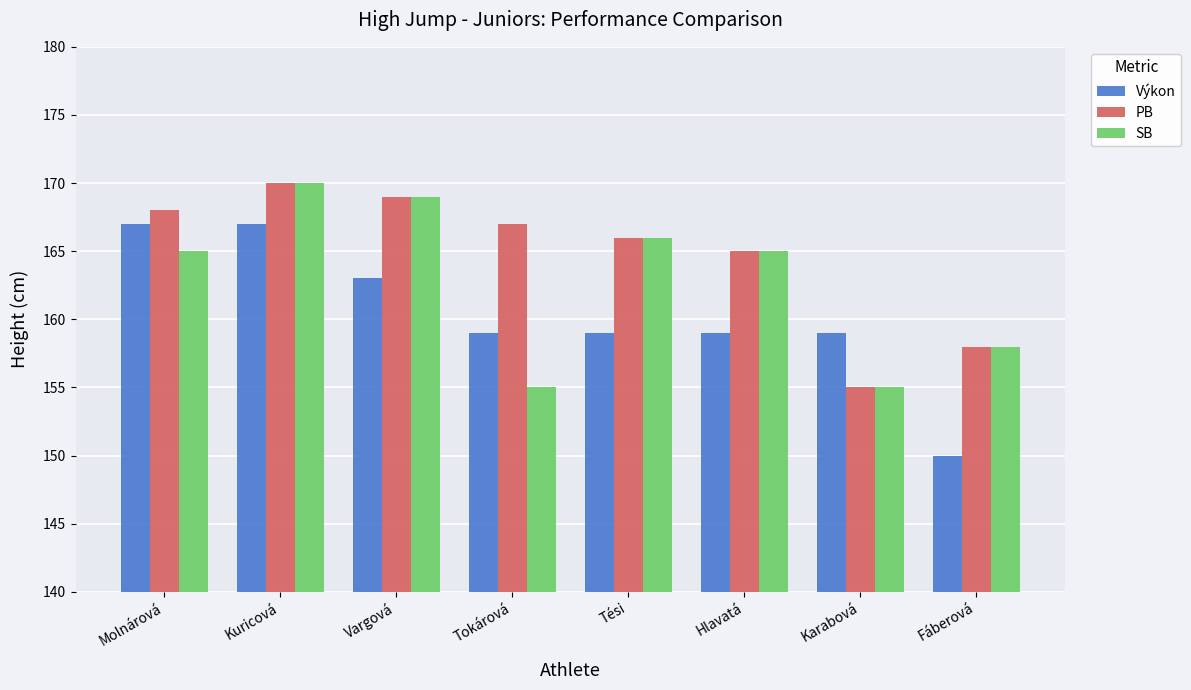

Which series has the largest total across all categories?

PB